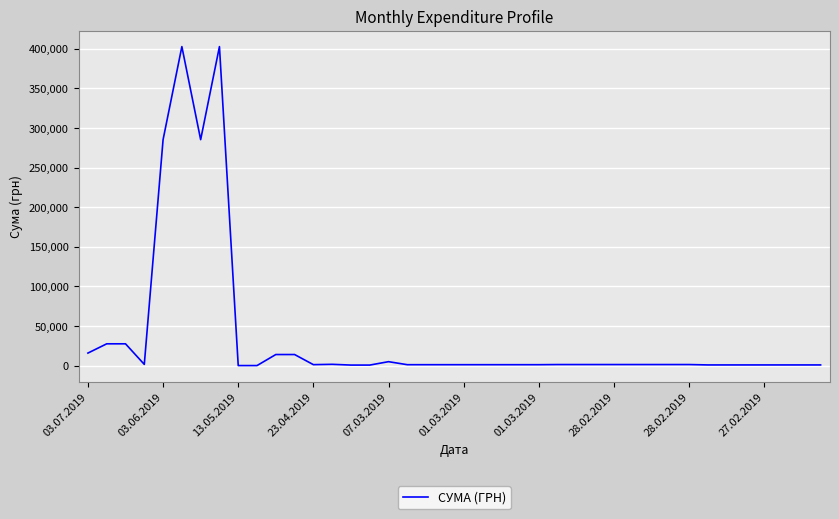

How many values are below 1350?

20